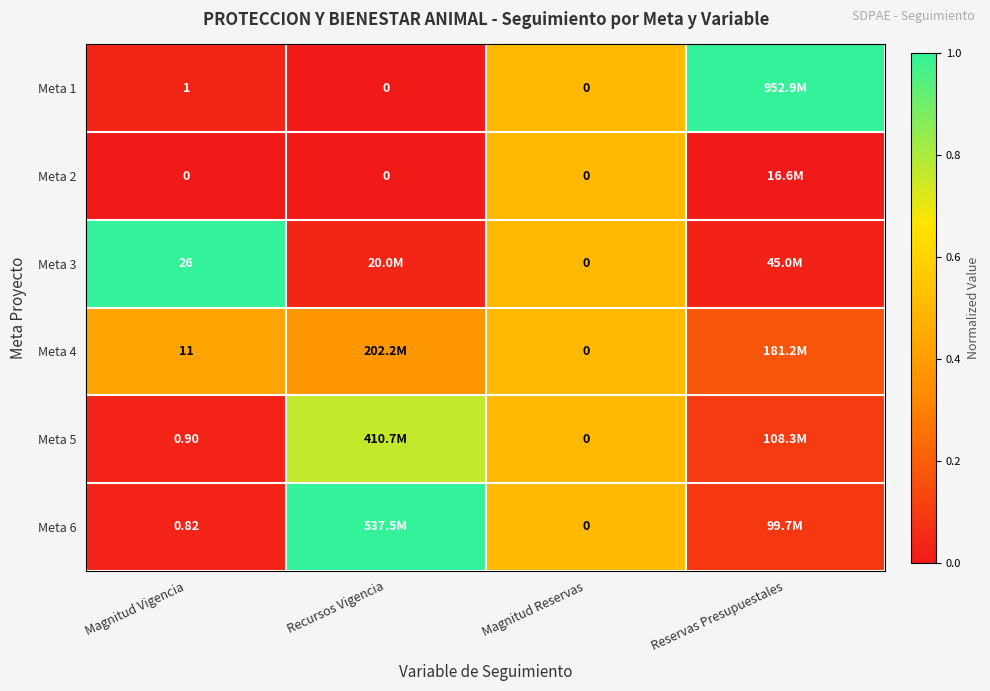

Is the value of Meta 6 at Magnitud Vigencia greater than the value of Meta 5 at Magnitud Vigencia?

No